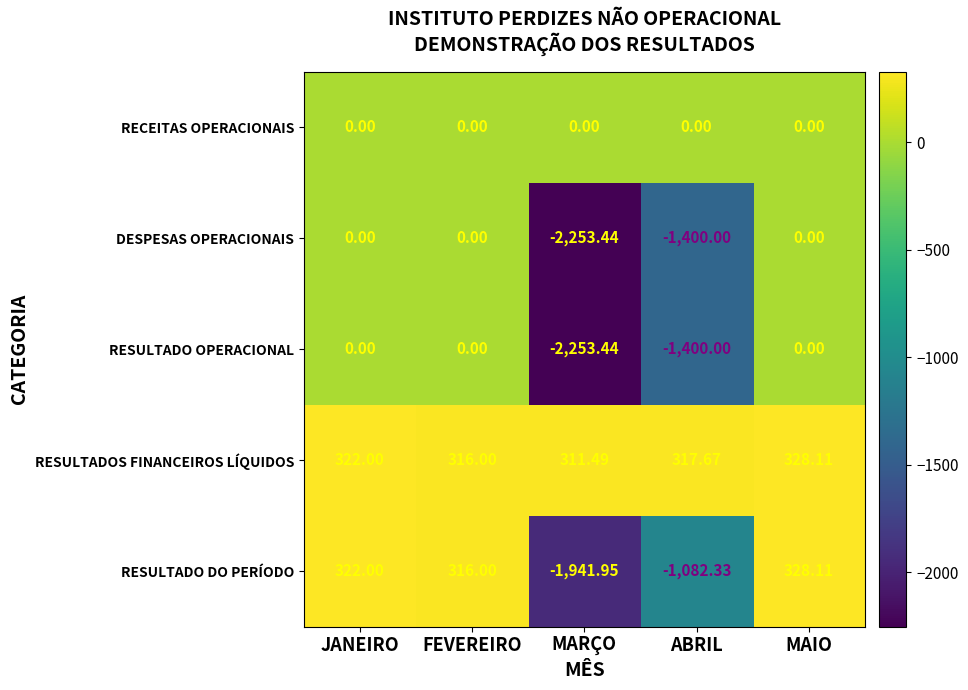

What is the total value across all series at FEVEREIRO?

632.0